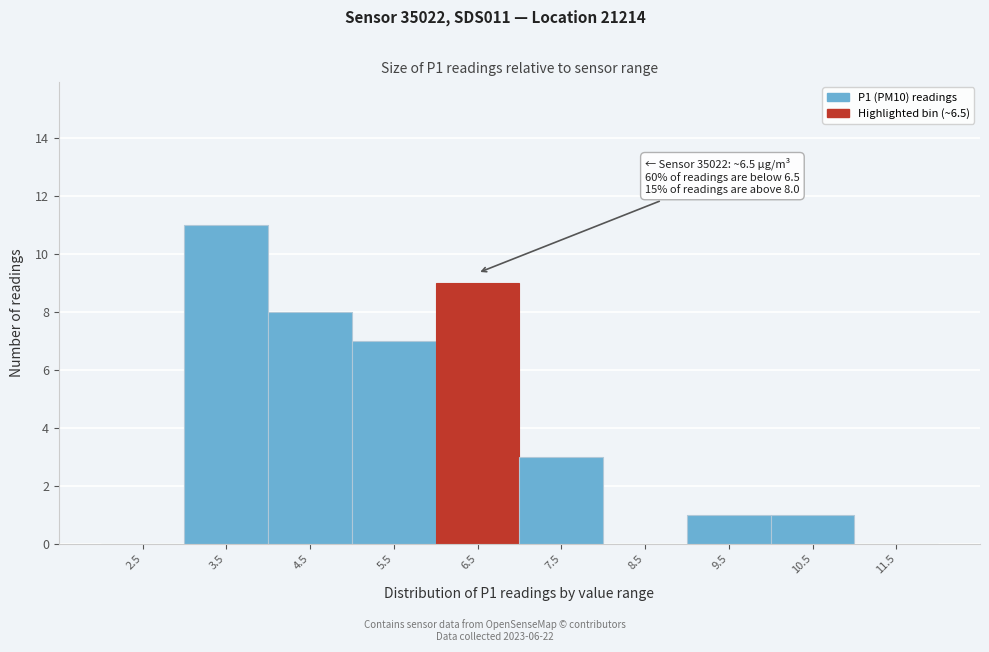

Reading left to right, extract all data points from this chart.

2.5=0	3.5=11	4.5=8	5.5=7	6.5=9	7.5=3	8.5=0	9.5=1	10.5=1	11.5=0